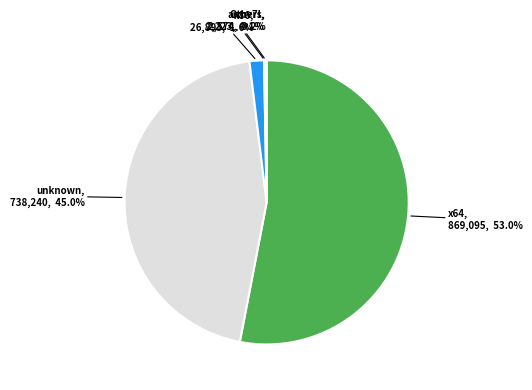

Is there a majority slice in this chart?

Yes